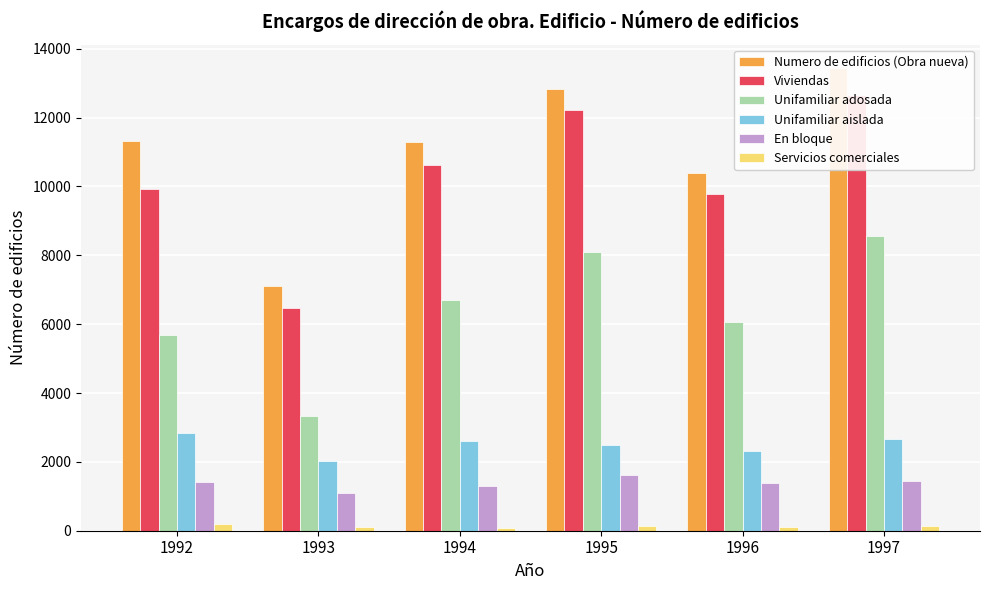

What is the greatest value displayed?

13446